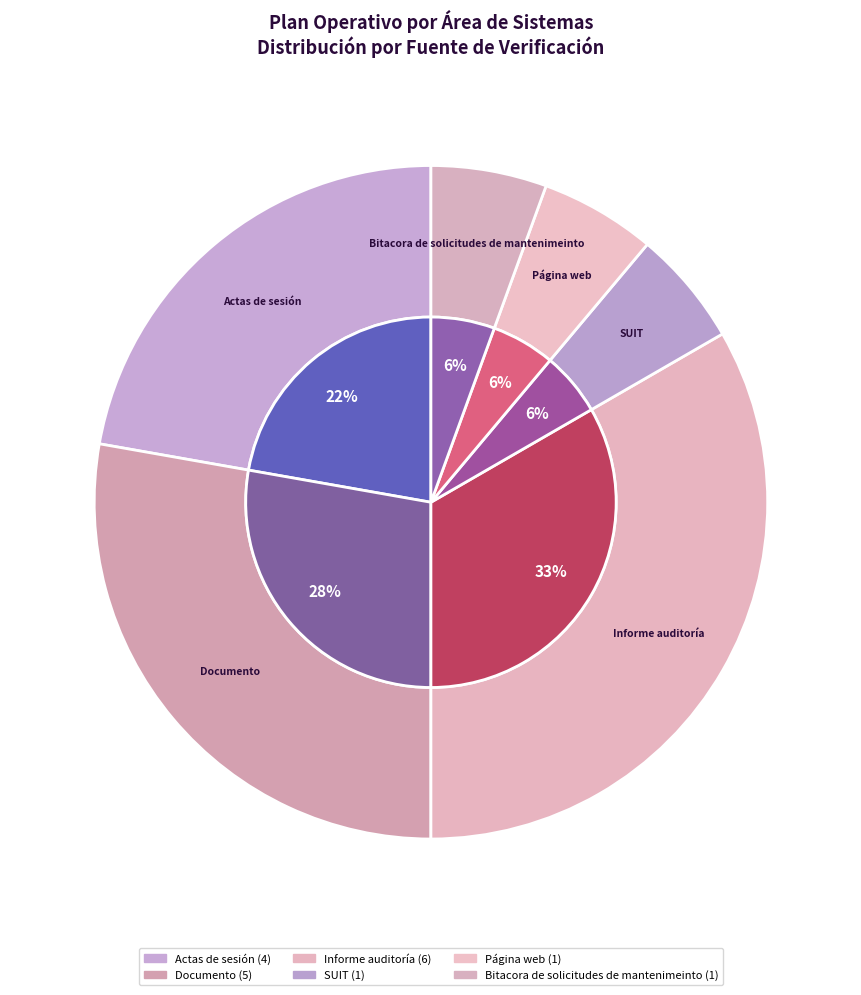

How many segments does this pie chart have?

6